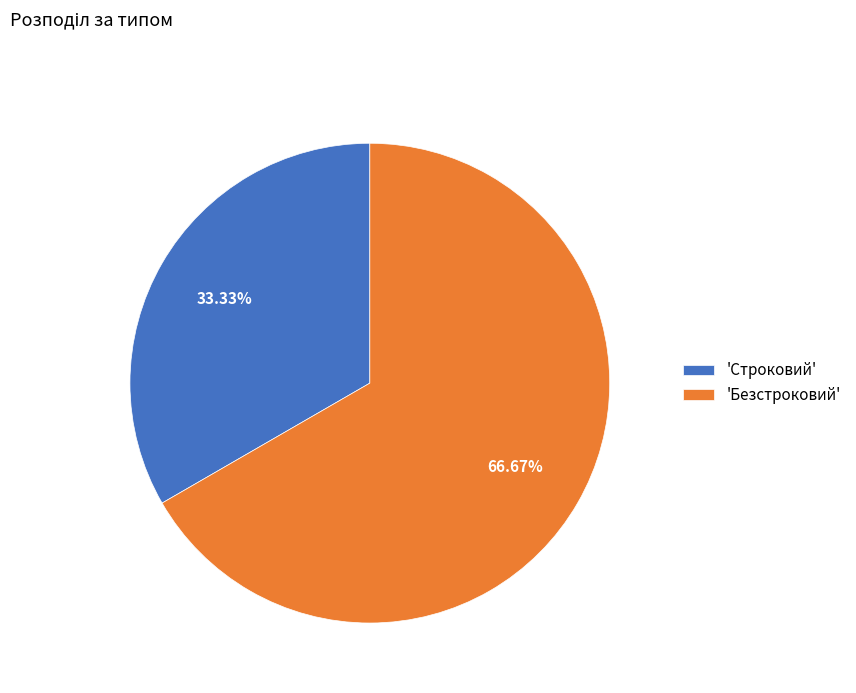

What is the smallest slice in the pie chart?

'Строковий'